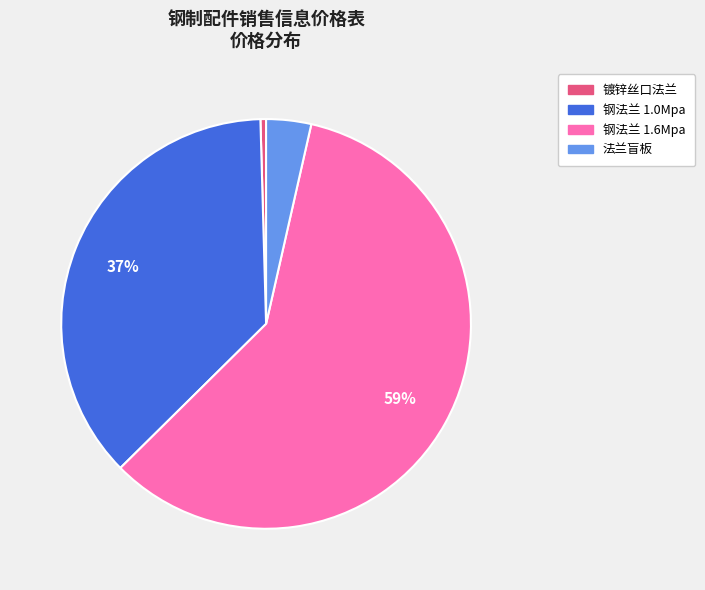

Does any single category account for the majority?

Yes